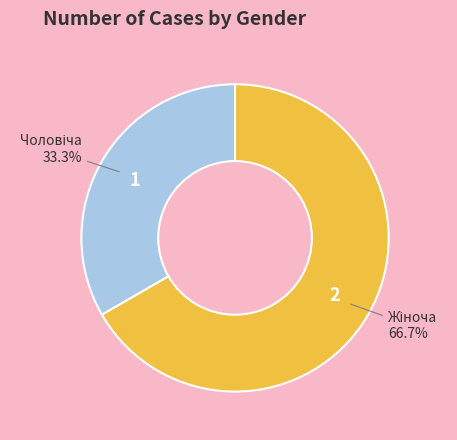

Count the number of slices in the pie.

2